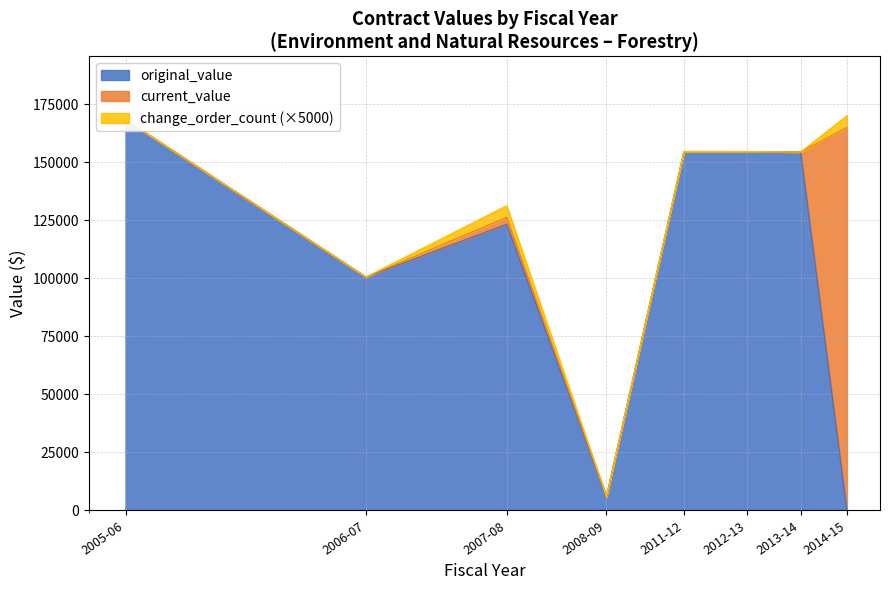

True or false: original_value and current_value intersect in this chart.

False